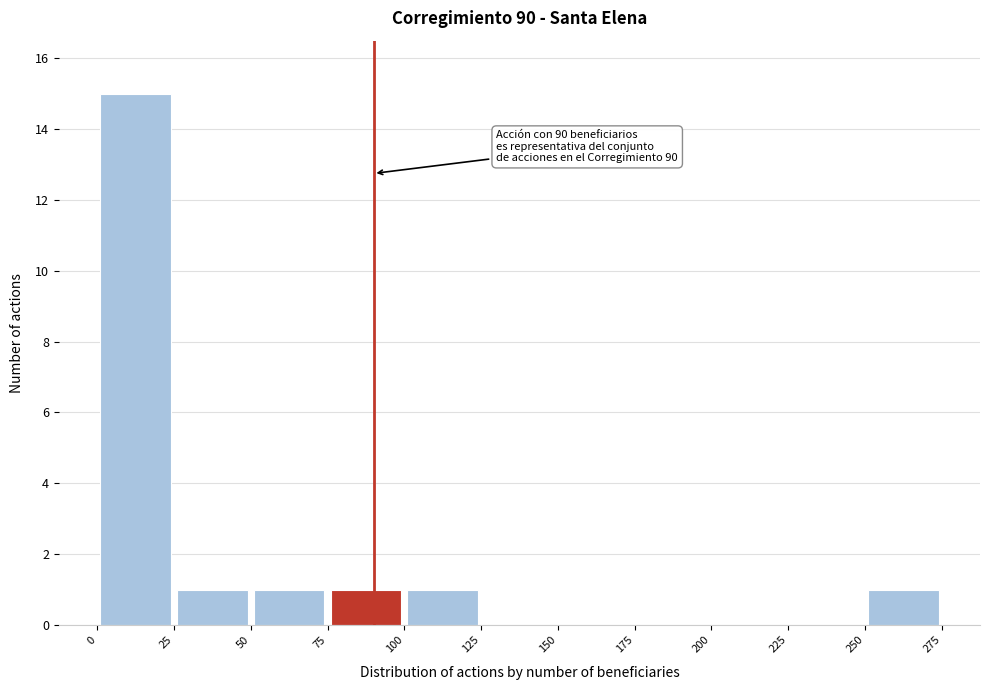

Over which range of the x-axis is the bar tallest?

0 to 25